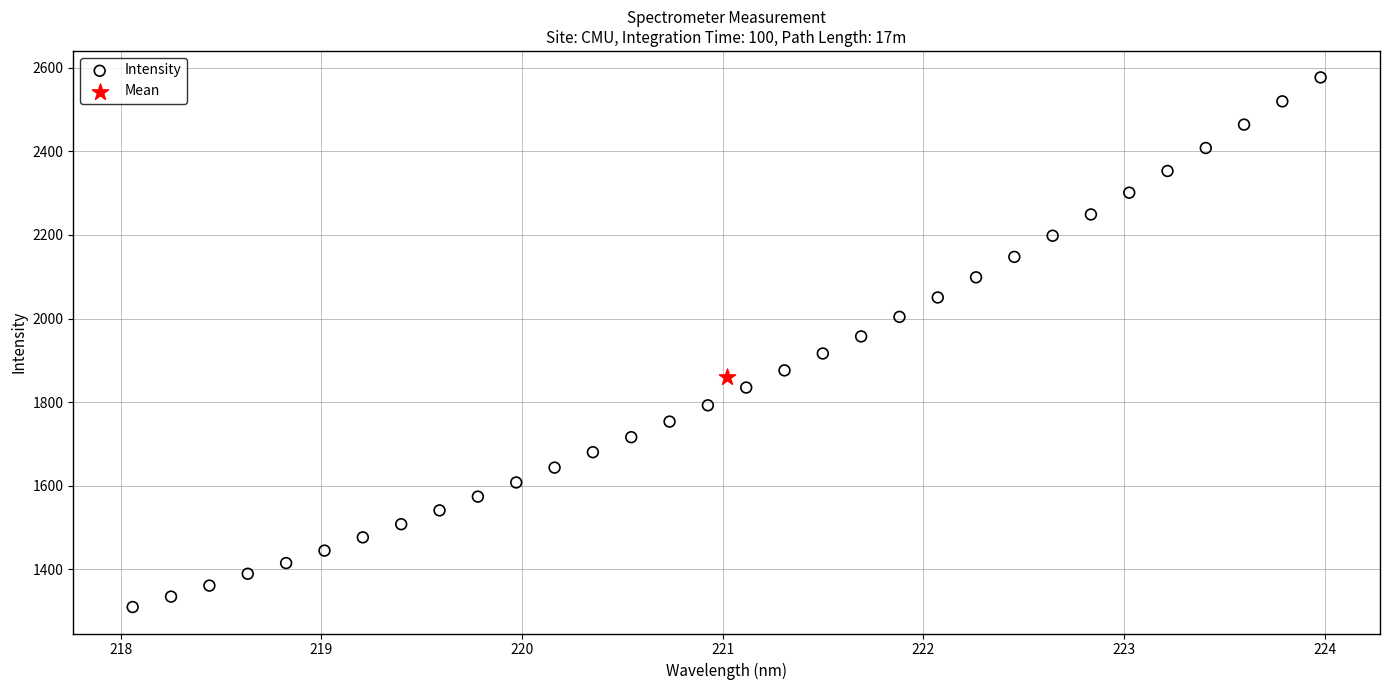

What are all the series names shown in the legend?

Intensity, Mean